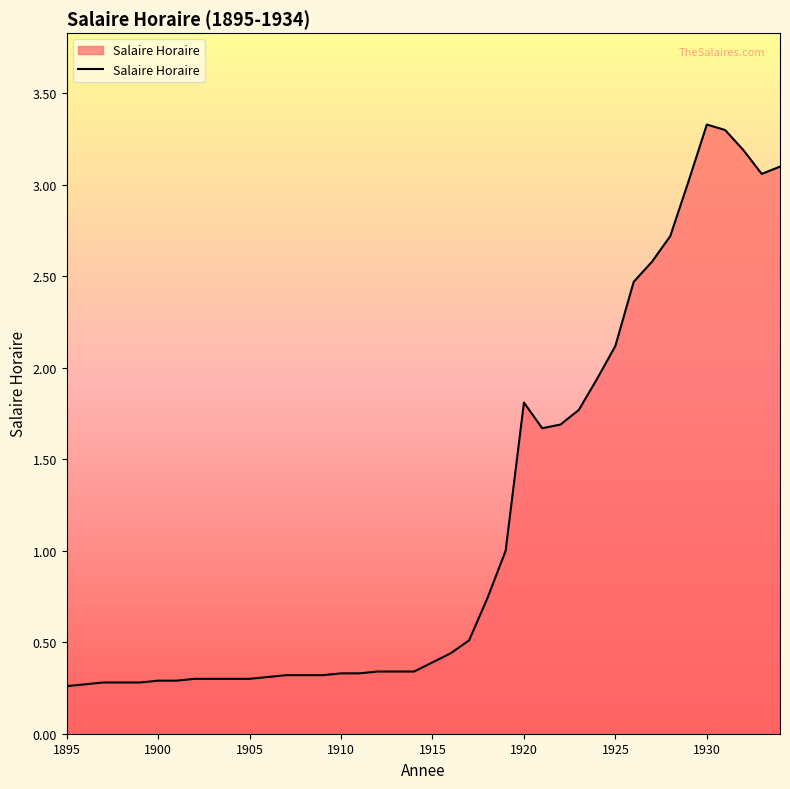

How many lines are shown in the chart?

1